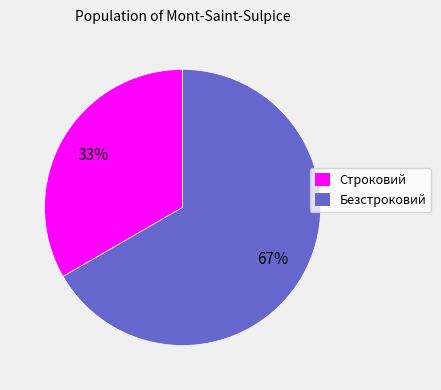

What is the ratio of the value at Строковий to the value at Безстроковий?

0.5